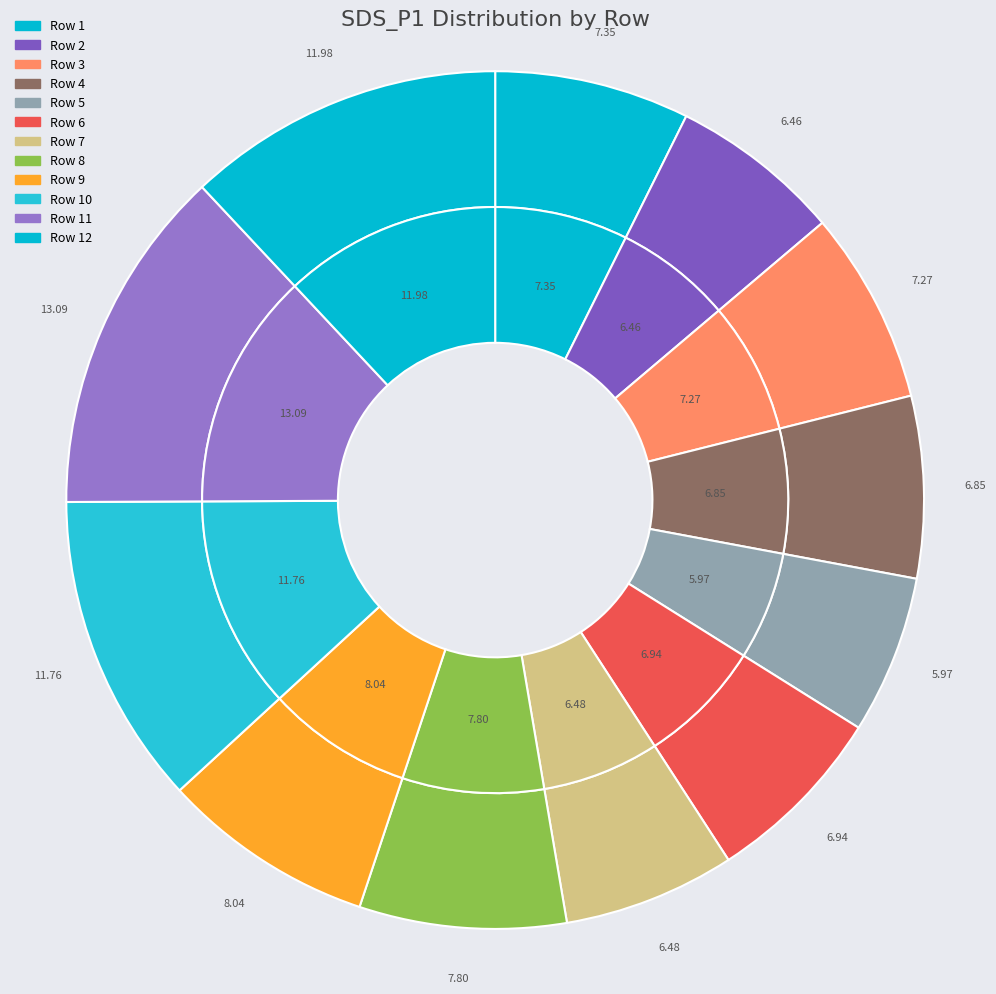

Do 81 and 82 together represent more than half of the pie?

No